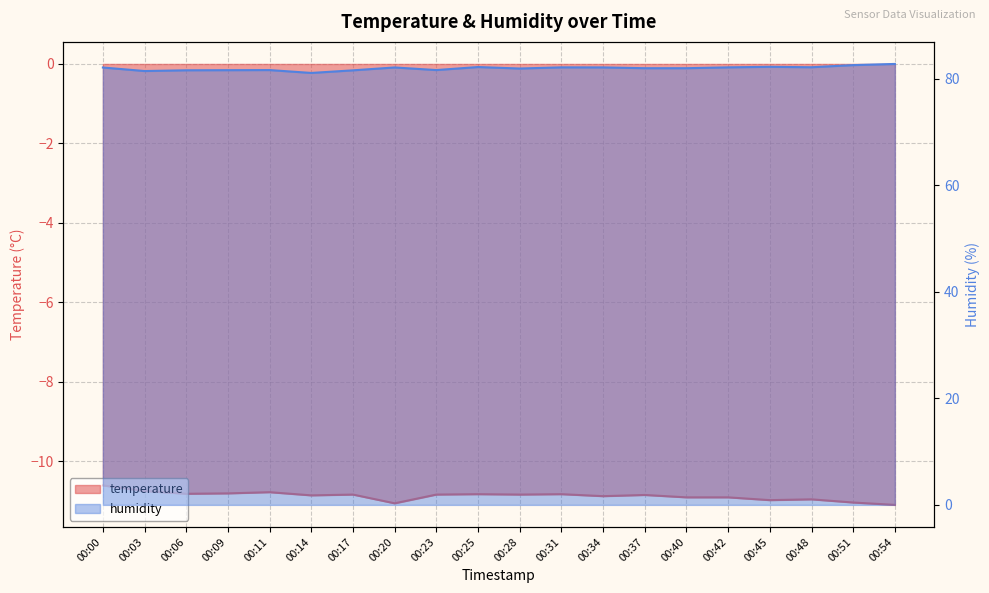

Is the value of temperature at 00:11 greater than the value of humidity at 00:45?

No